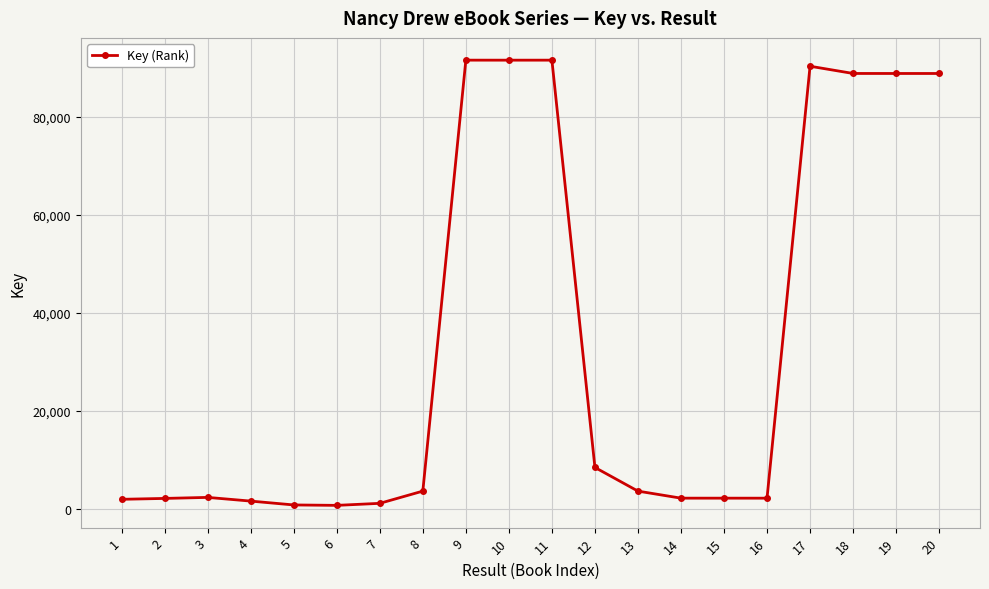

Is this an area chart (filled region under the line)?

No